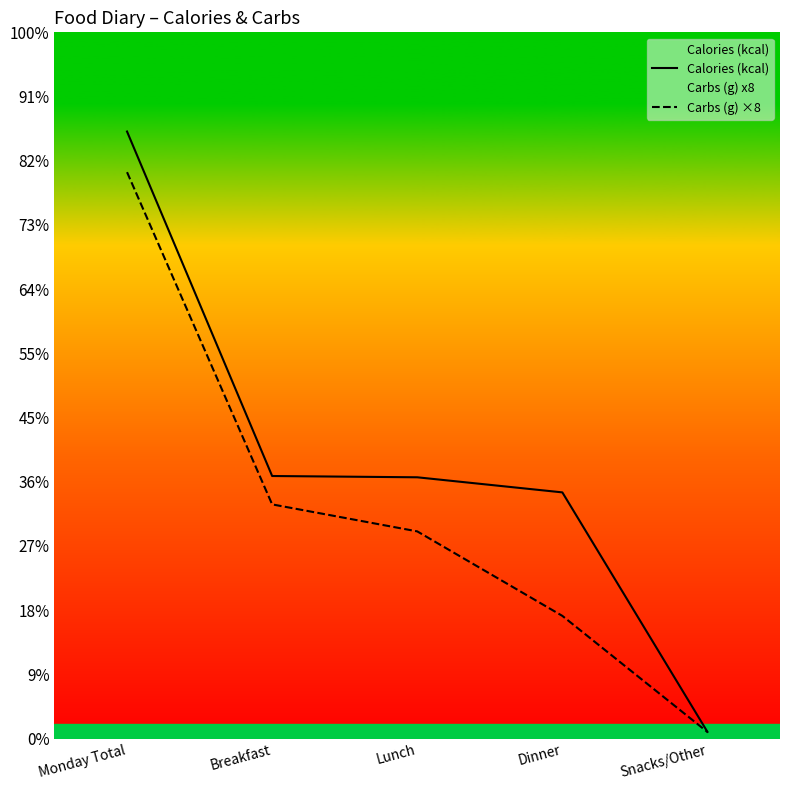

What are all the series names shown in the legend?

Calories (kcal), Carbs (g) ×8